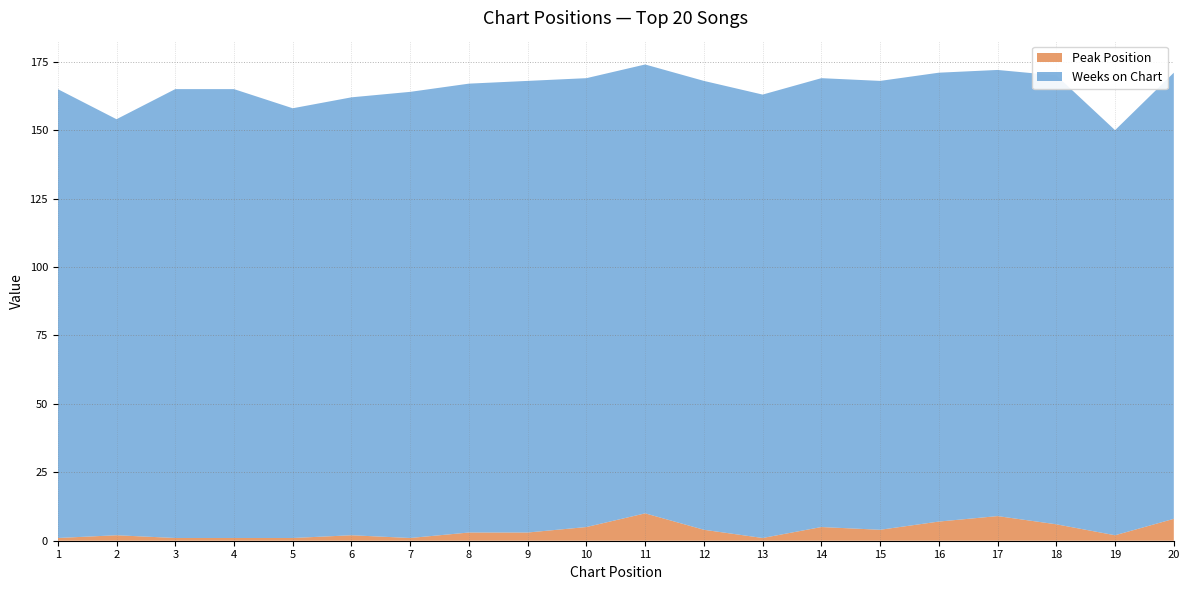

Reading left to right, what are all the values shown in this chart?

Peak Position: 1=1	2=2	3=1	4=1	5=1	6=2	7=1	8=3	9=3	10=5	11=10	12=4	13=1	14=5	15=4	16=7	17=9	18=6	19=2	20=8
Weeks on Chart: 1=164	2=152	3=164	4=164	5=157	6=160	7=163	8=164	9=165	10=164	11=164	12=164	13=162	14=164	15=164	16=164	17=163	18=164	19=148	20=163